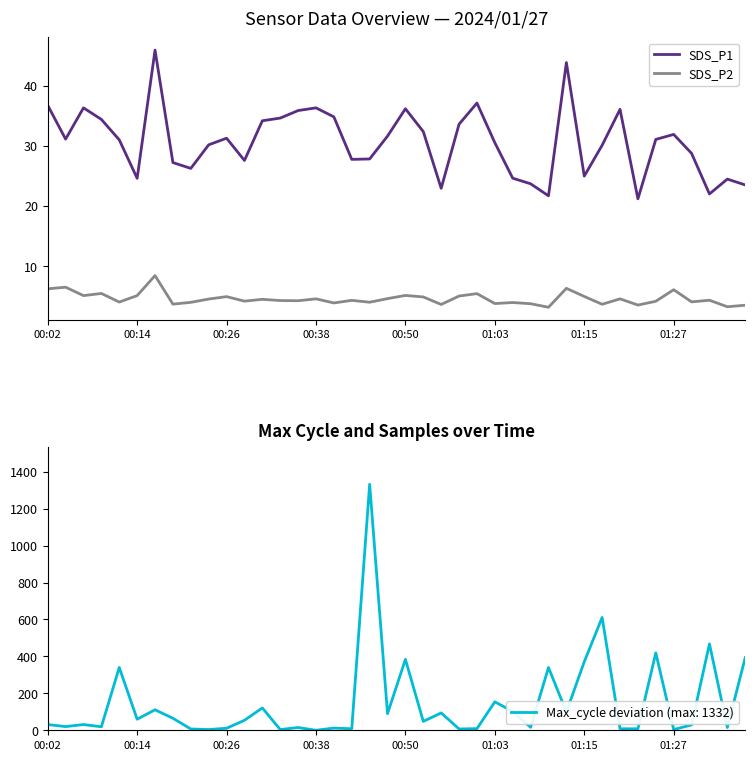

True or false: SDS_P2 and SDS_P1 intersect in this chart.

False